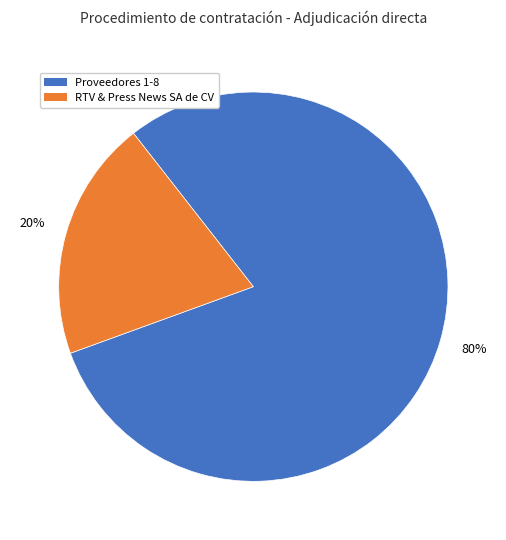

Is there a majority slice in this chart?

Yes